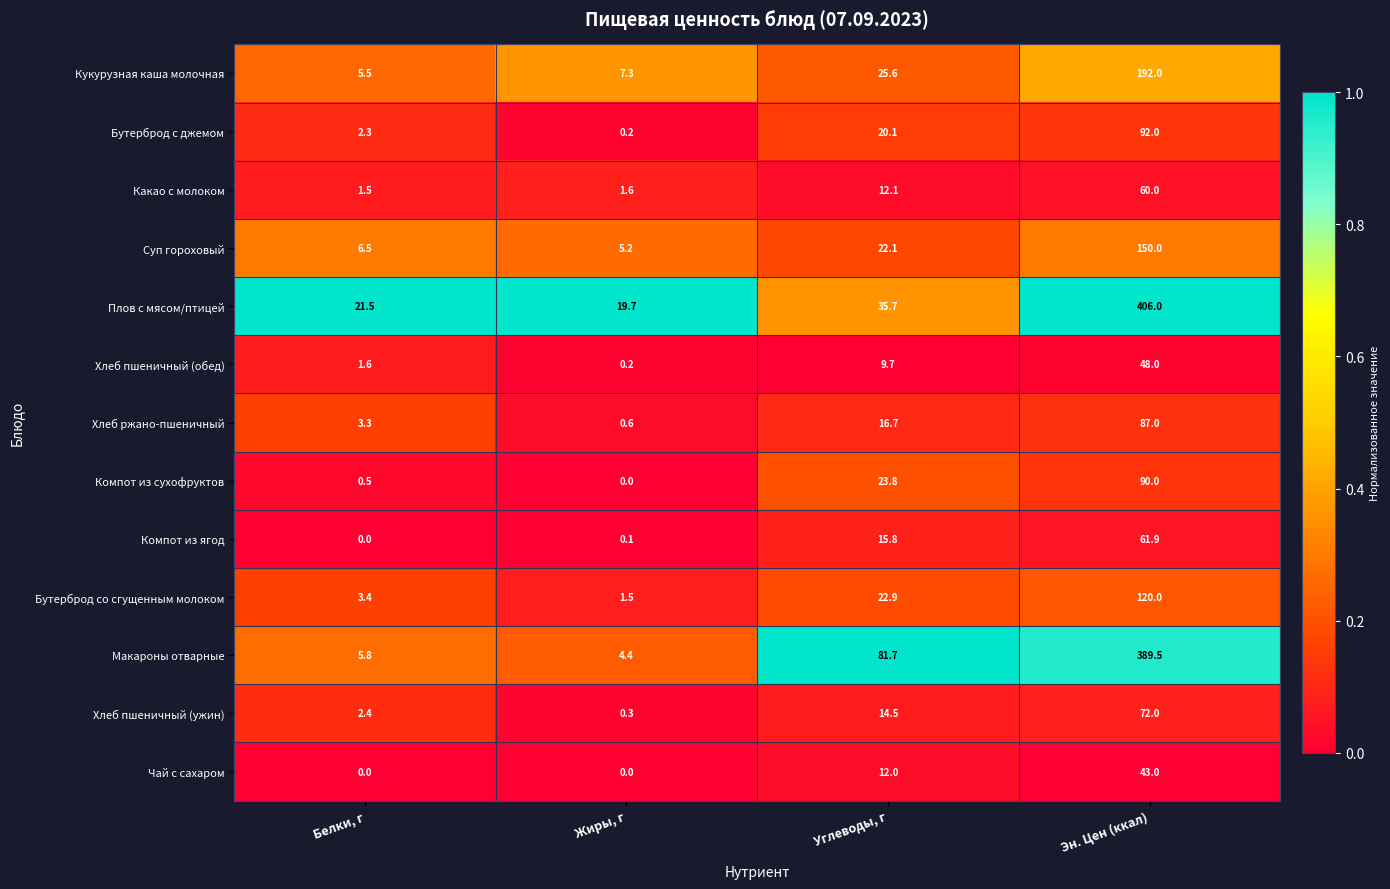

The value of Бутерброд со сгущенным молоком at Белки, г is 1.0. True or false?

False